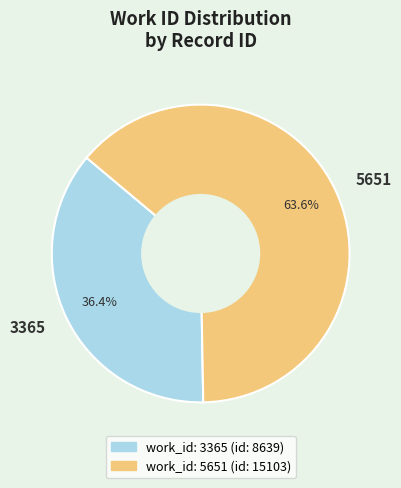

Does 5651 represent more than half of the total?

Yes